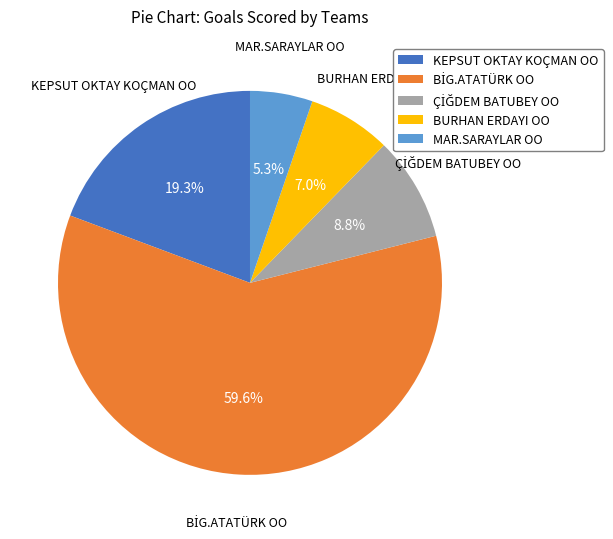

Does MAR.SARAYLAR OO represent more than half of the total?

No